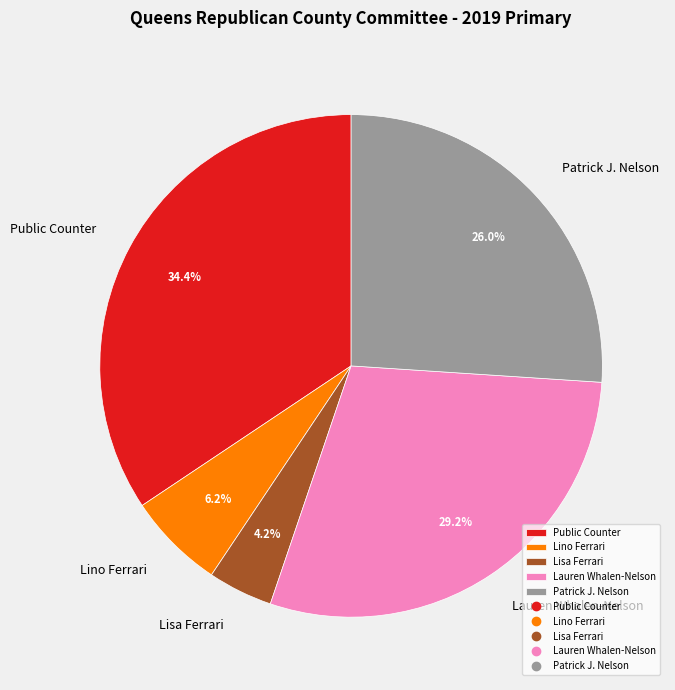

Does Lino Ferrari represent more than half of the total?

No